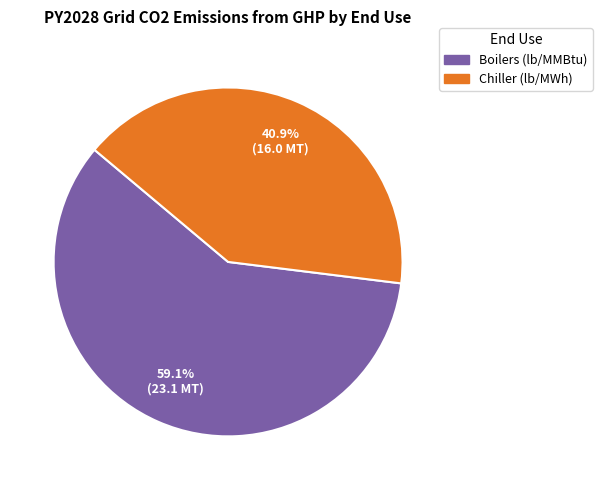

What is the total percentage of Boilers (lb/MMBtu) and Chiller (lb/MWh)?

100.0%